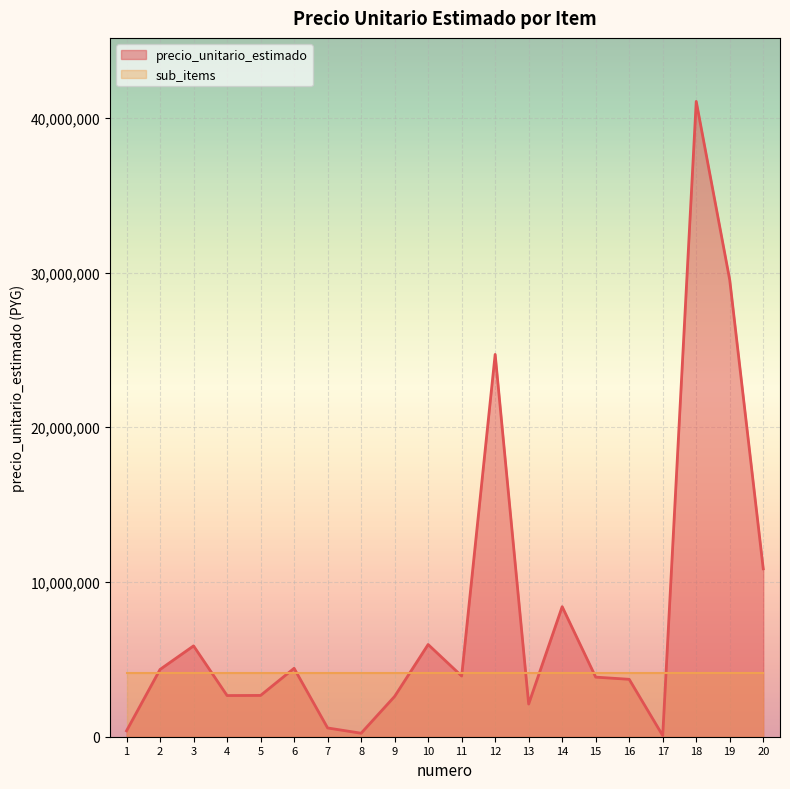

What value does the data have at 20?

10854214